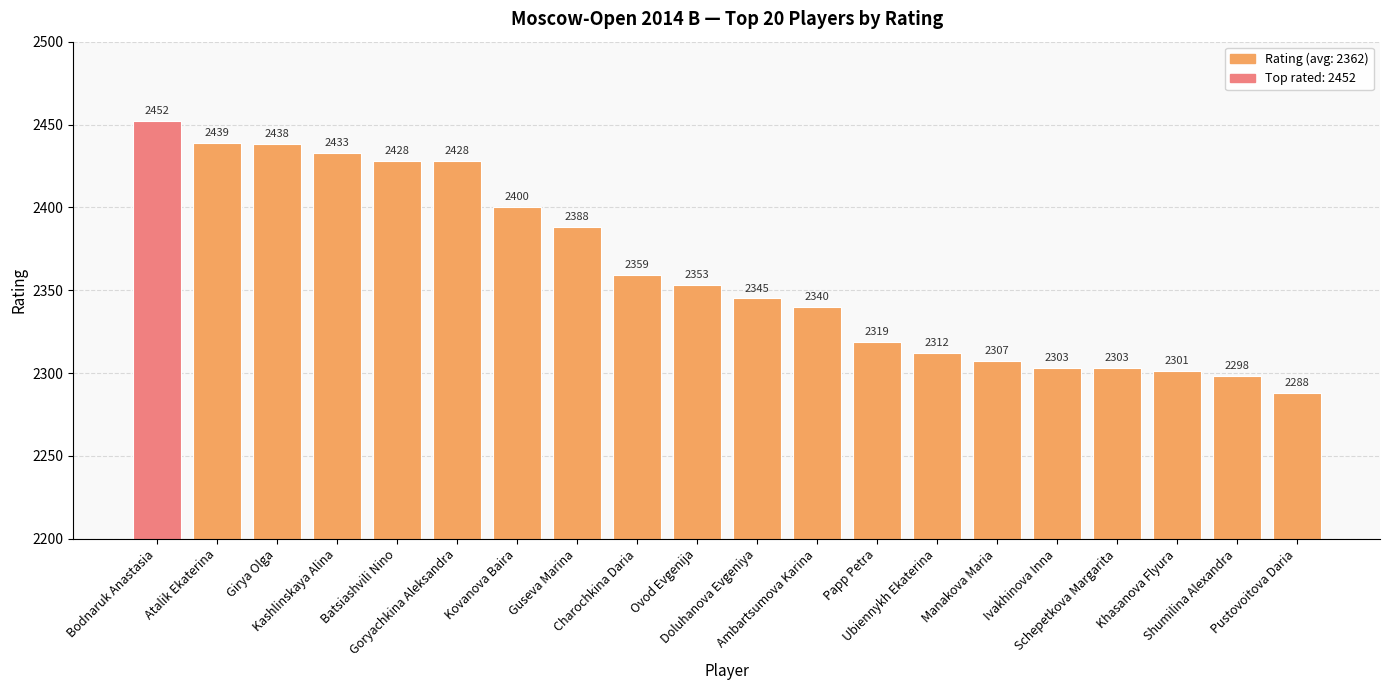

What is the minimum value shown in the chart?

2288